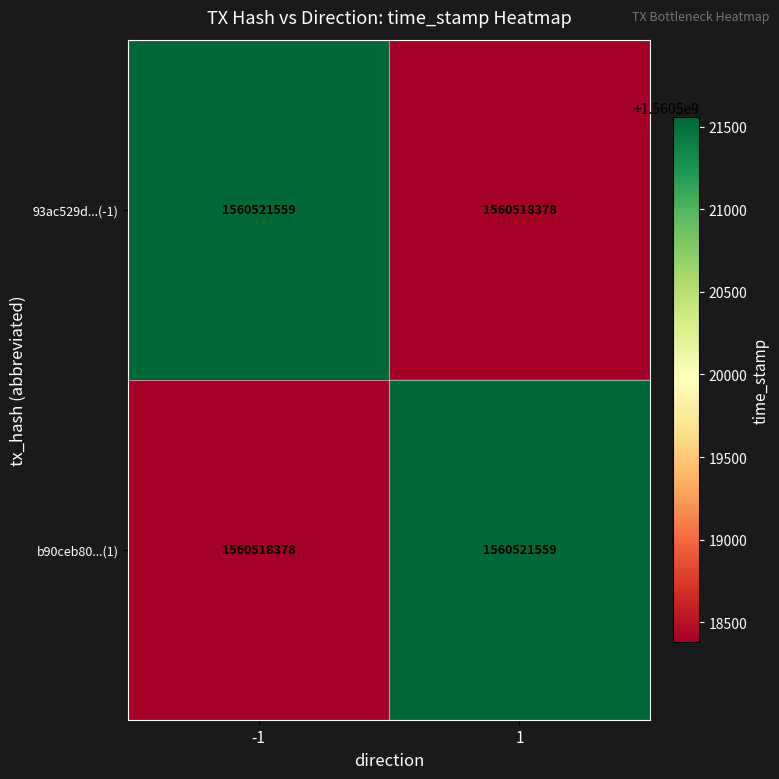

What is the lowest value of the 93ac529d...(-1) series?

1560518378